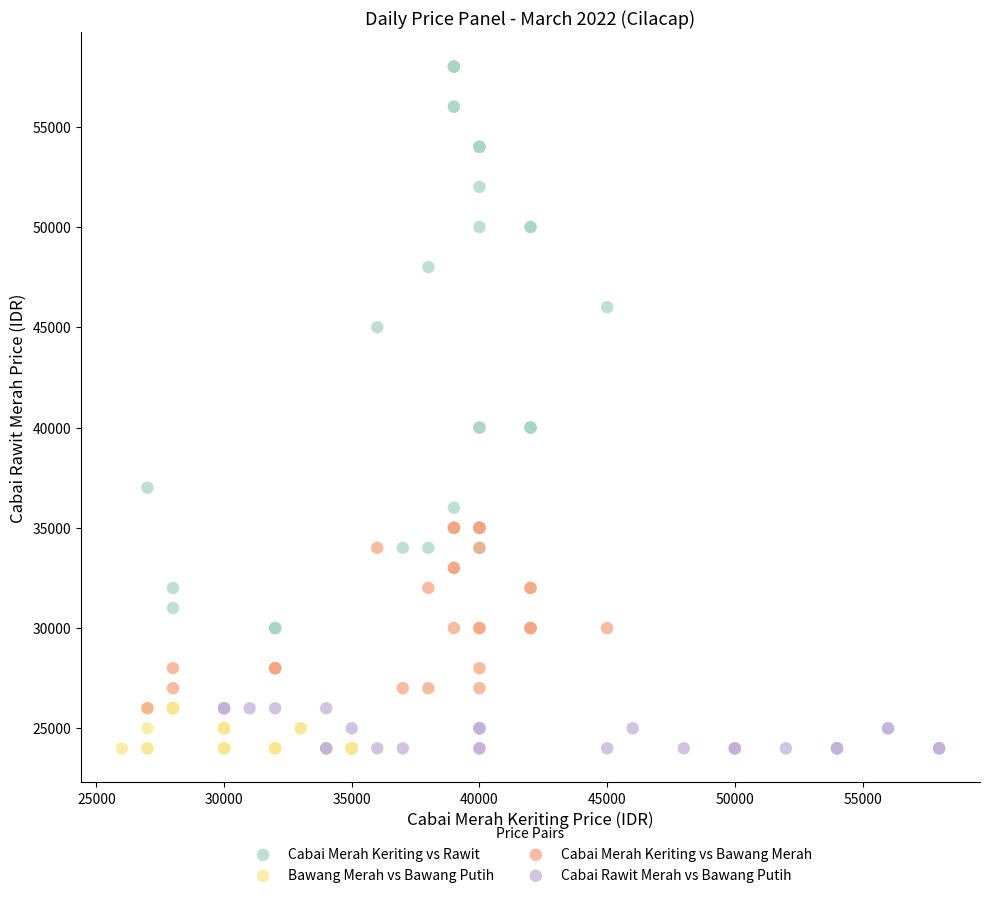

What are all the series names shown in the legend?

Cabai Merah Keriting vs Rawit, Bawang Merah vs Bawang Putih, Cabai Merah Keriting vs Bawang Merah, Cabai Rawit Merah vs Bawang Putih